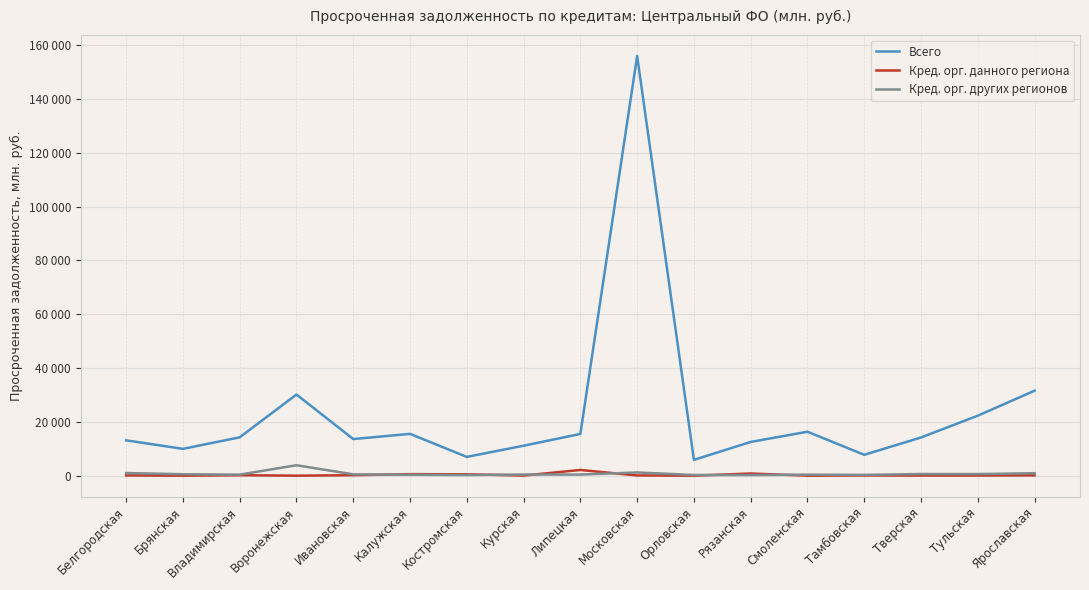

Does the chart have visible grid lines?

Yes